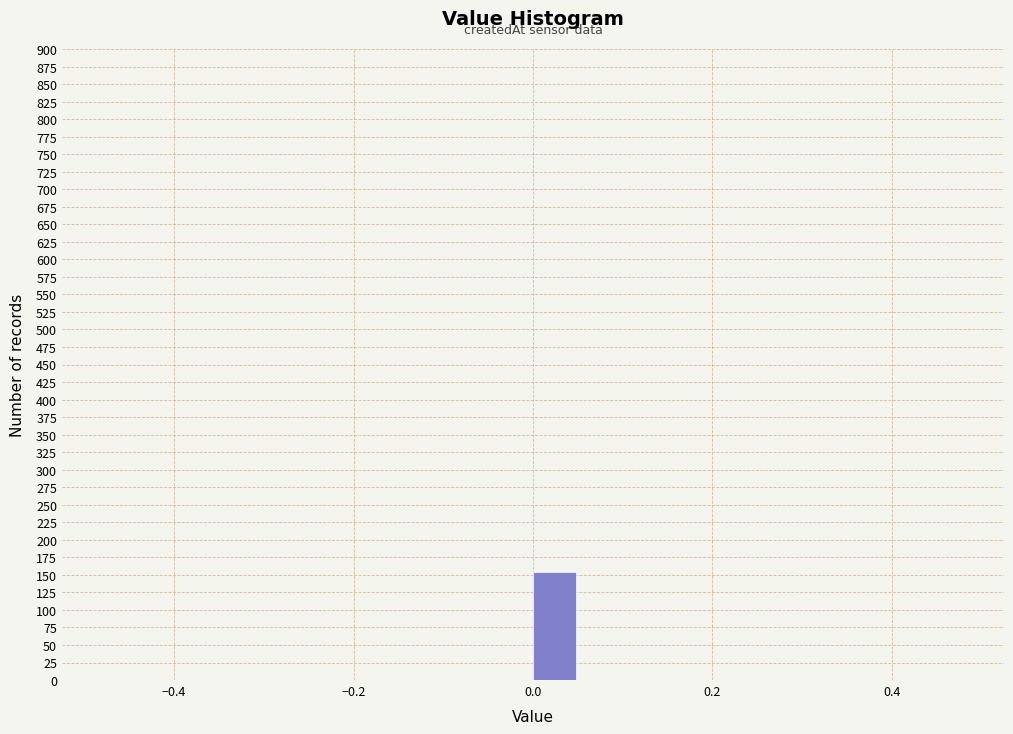

Read against the x-axis, roughly where is the centre of the tallest bar?

0.02